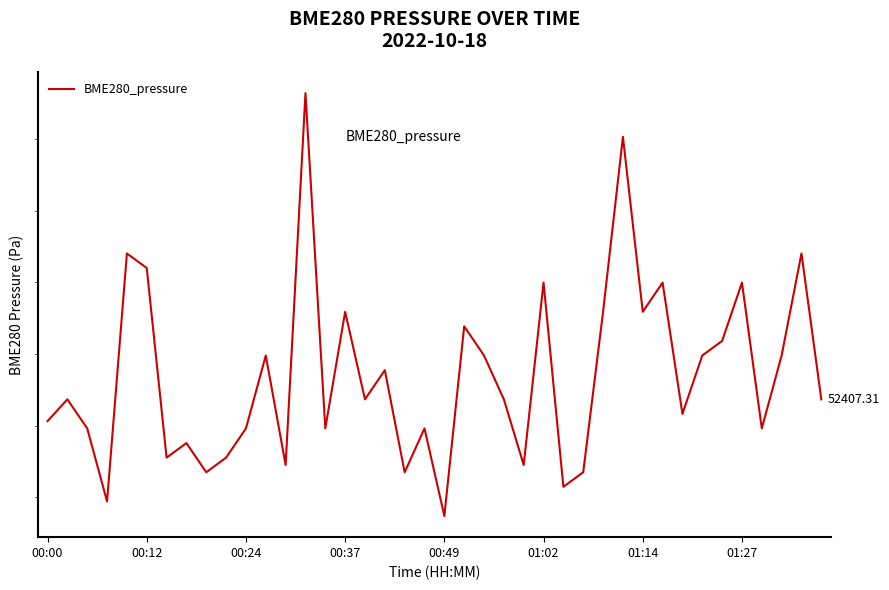

Count the number of data series in this chart.

1